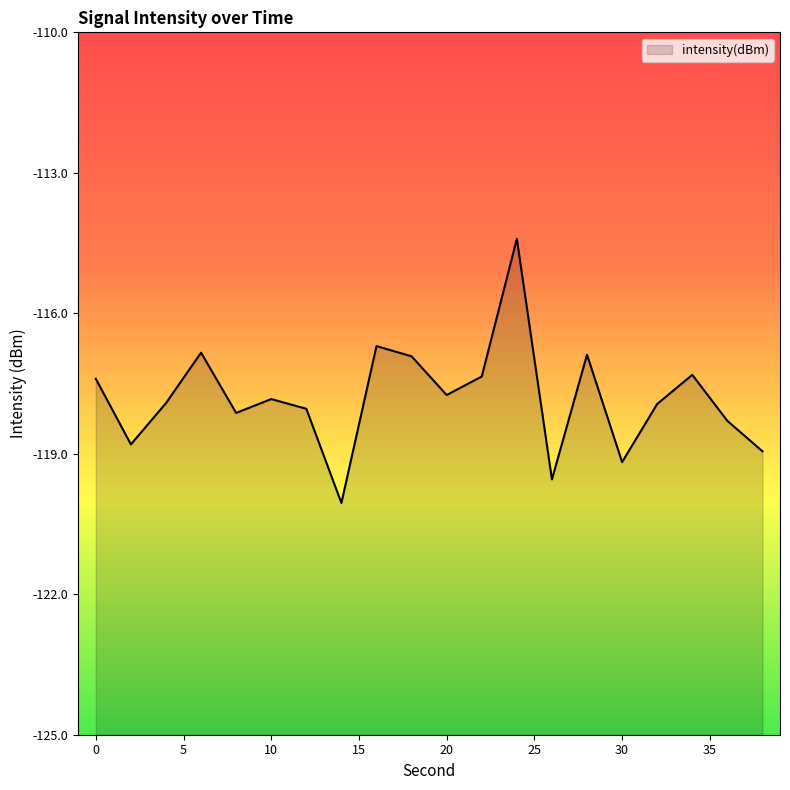

At which label is the value closest to -117?

18